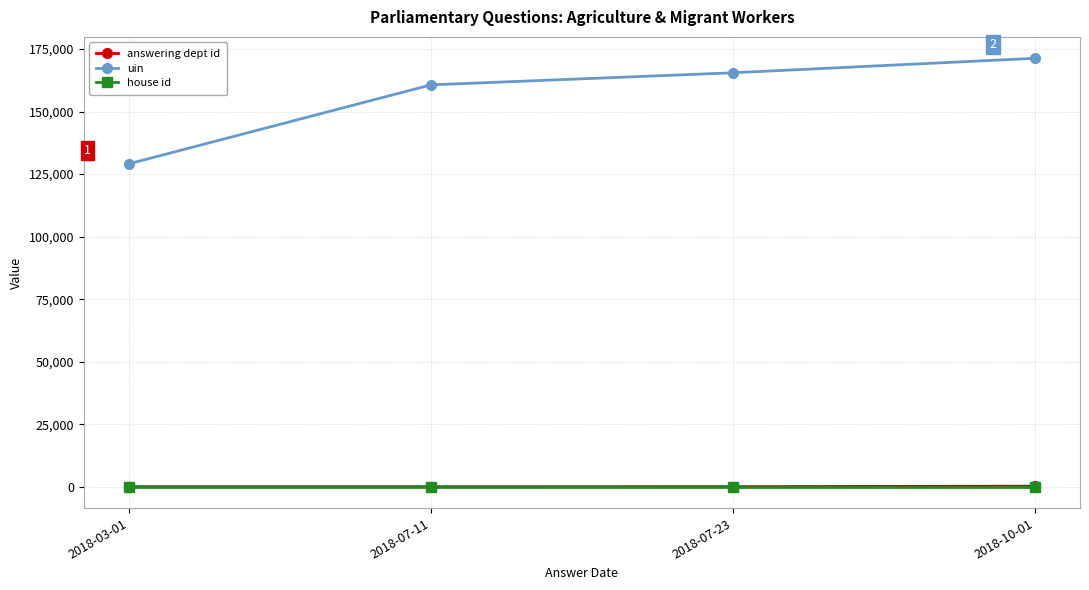

At which label does uin reach its peak?

2018-10-01